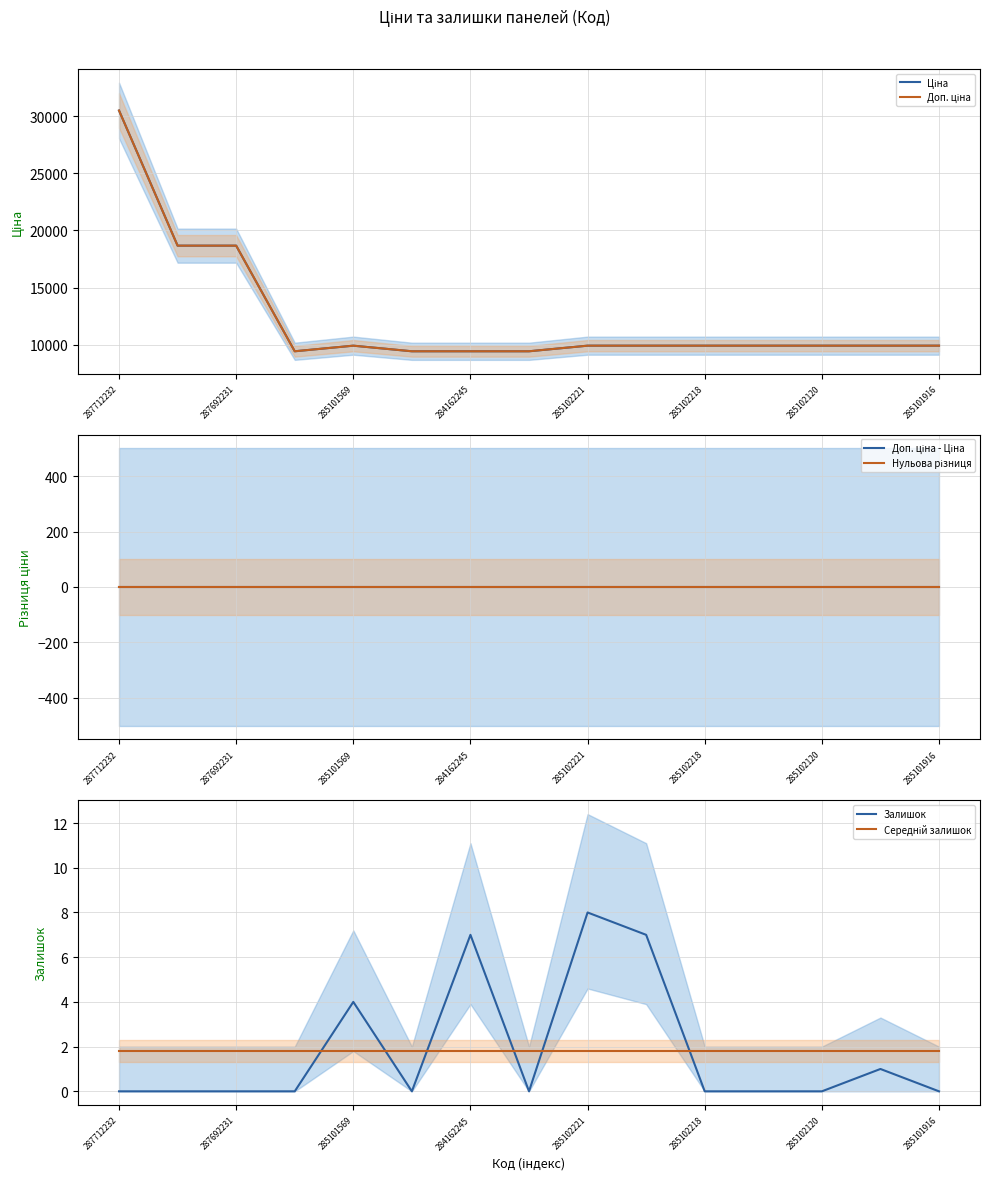

Between 285102218 and 12, which is larger?

12